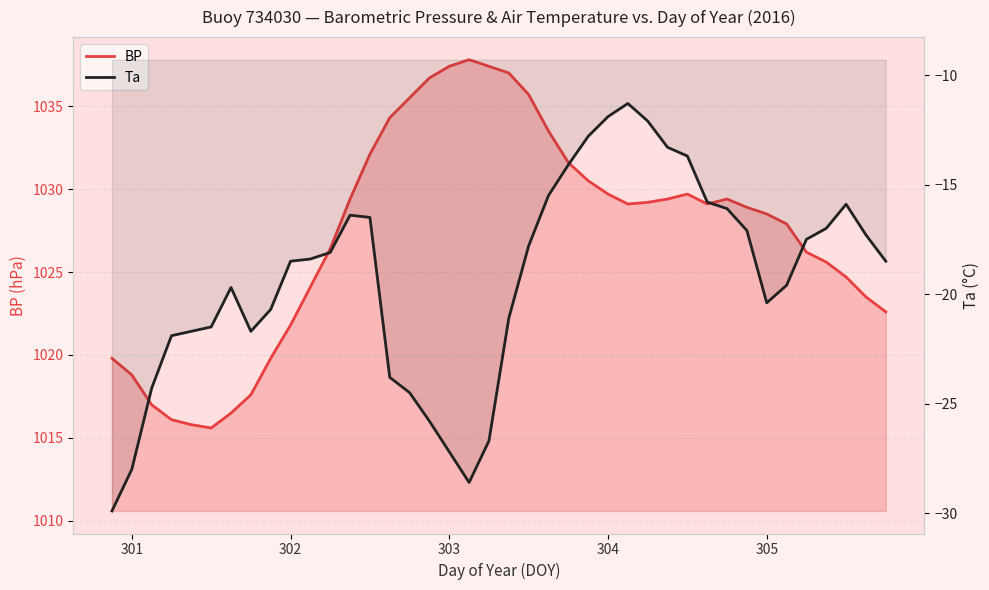

Reading left to right, transcribe all the data shown in this chart.

BP: 1019.8	1018.8	1017.0	1016.1	1015.8	1015.6	1016.5	1017.6	1019.8	1021.8	1024.1	1026.4	1029.4	1032.1	1034.3	1035.5	1036.7	1037.4	1037.8	1037.4	1037.0	1035.7	1033.5	1031.6	1030.5	1029.7	1029.1	1029.2	1029.4	1029.7	1029.1	1029.4	1028.9	1028.5	1027.9	1026.2	1025.6	1024.7	1023.5	1022.6
Ta: -29.9	-28.0	-24.3	-21.9	-21.7	-21.5	-19.7	-21.7	-20.7	-18.5	-18.4	-18.1	-16.4	-16.5	-23.8	-24.5	-25.8	-27.2	-28.6	-26.7	-21.1	-17.8	-15.5	-14.1	-12.8	-11.9	-11.3	-12.1	-13.3	-13.7	-15.8	-16.1	-17.1	-20.4	-19.6	-17.5	-17.0	-15.9	-17.3	-18.5